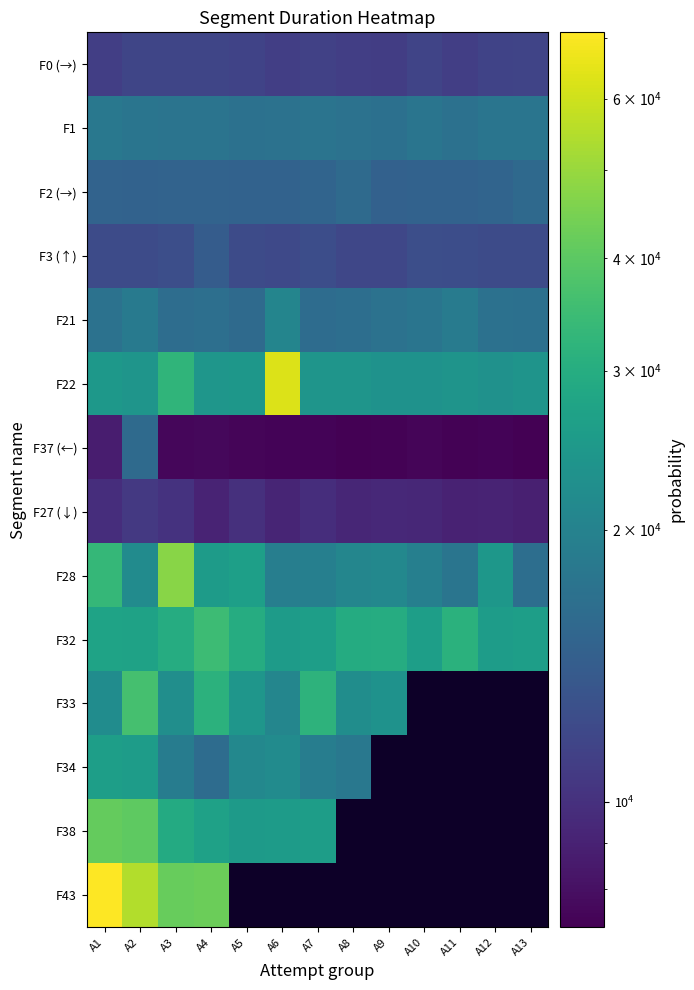

What is the total value across all series at A1?

337768.0